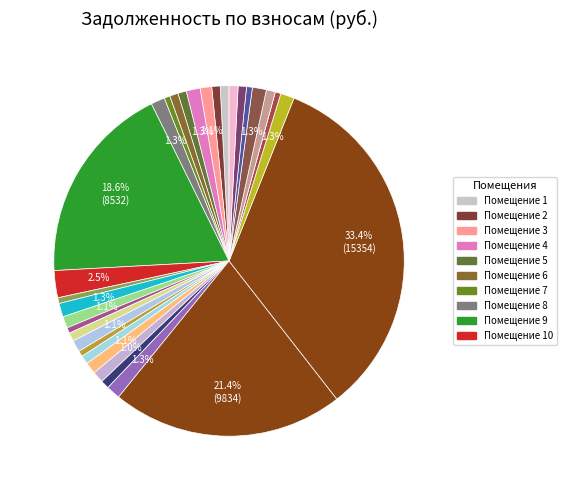

How many segments does this pie chart have?

32